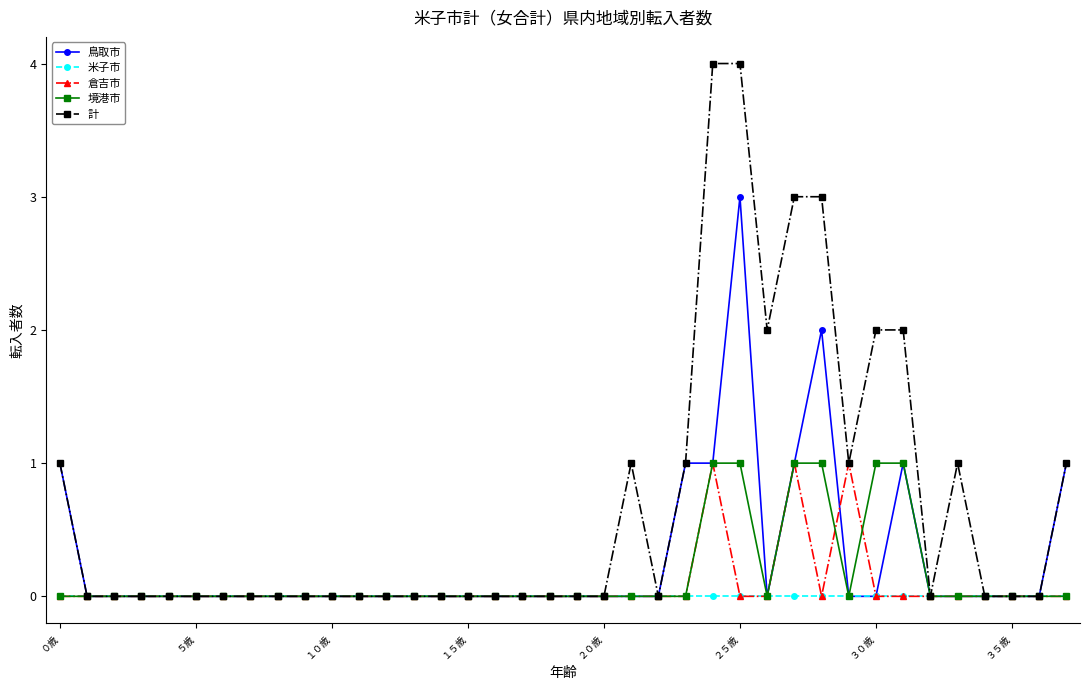

True or false: 鳥取市 has more than 2 points higher than both neighbors.

True